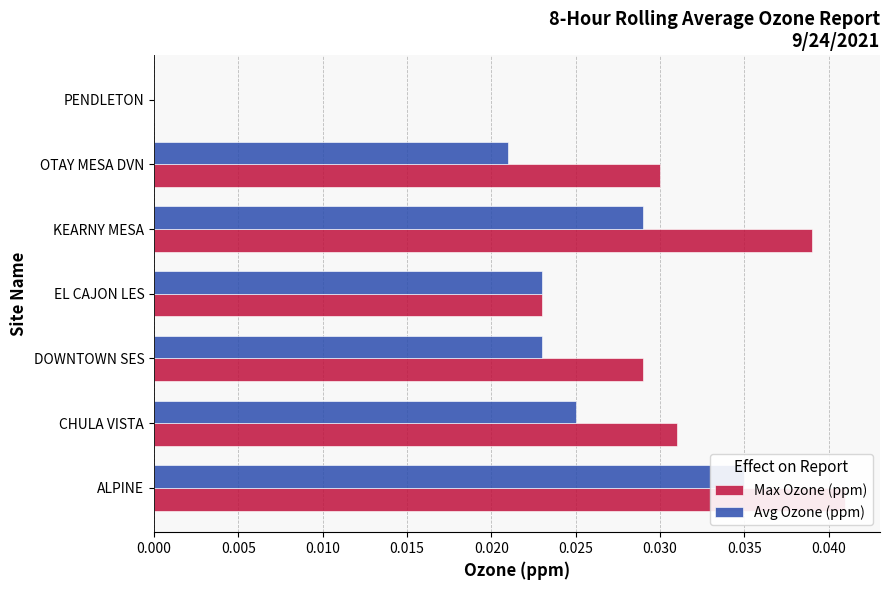

What are all the series names shown in the legend?

Max Ozone (ppm), Avg Ozone (ppm)